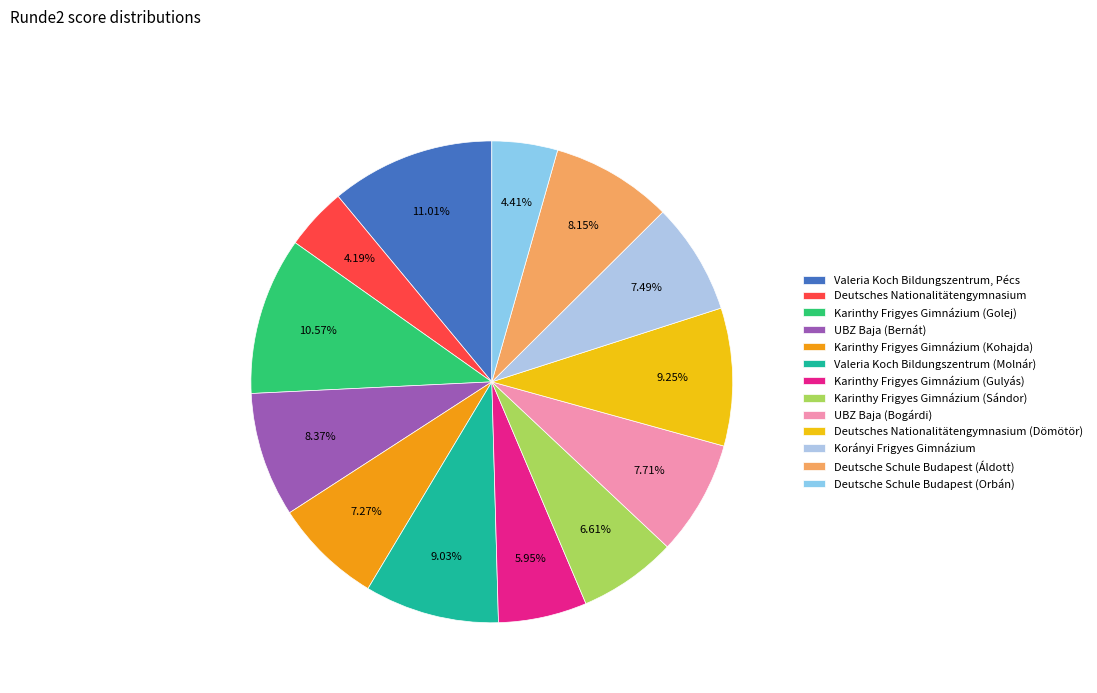

Count the number of slices in the pie.

13